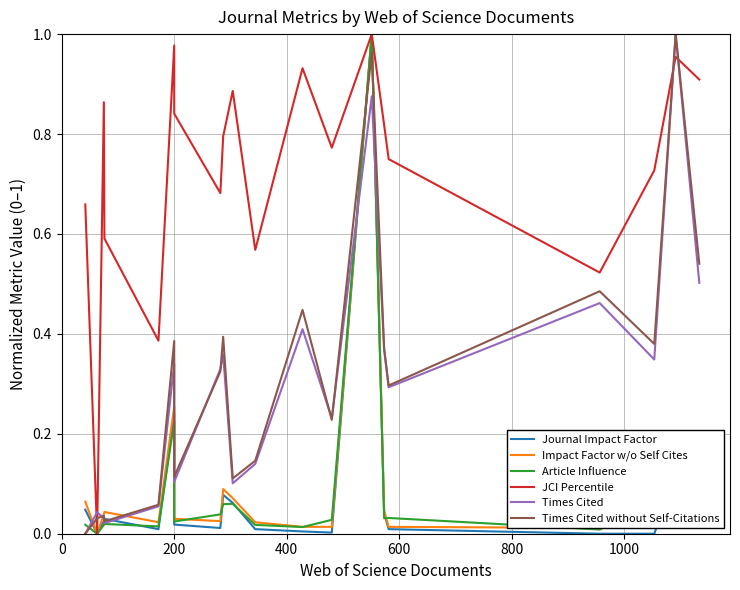

How many times do Times Cited and Journal Impact Factor cross each other?

5